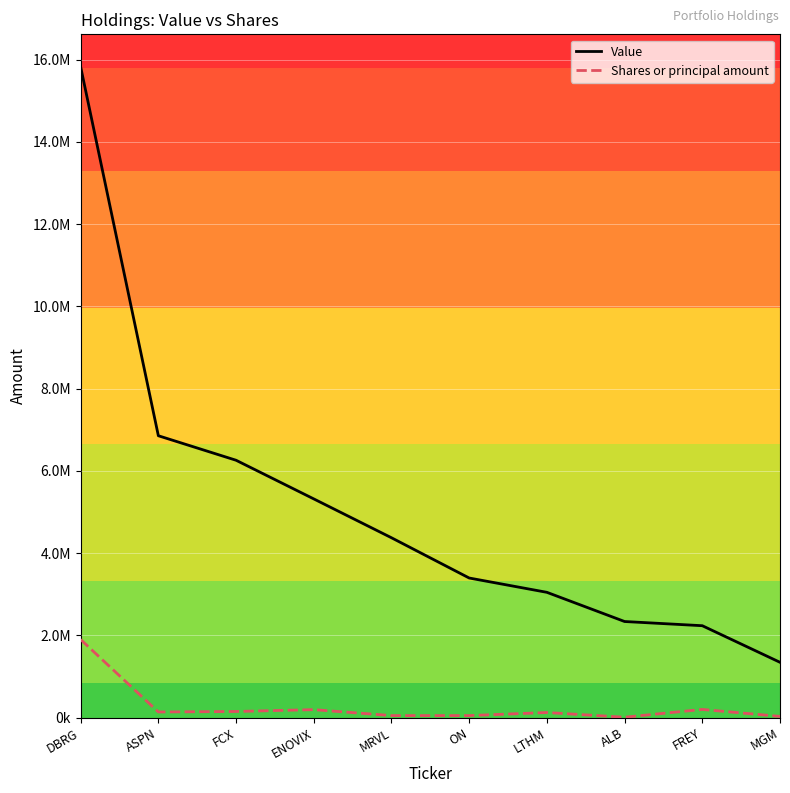

What are all the series names shown in the legend?

Value, Shares or principal amount